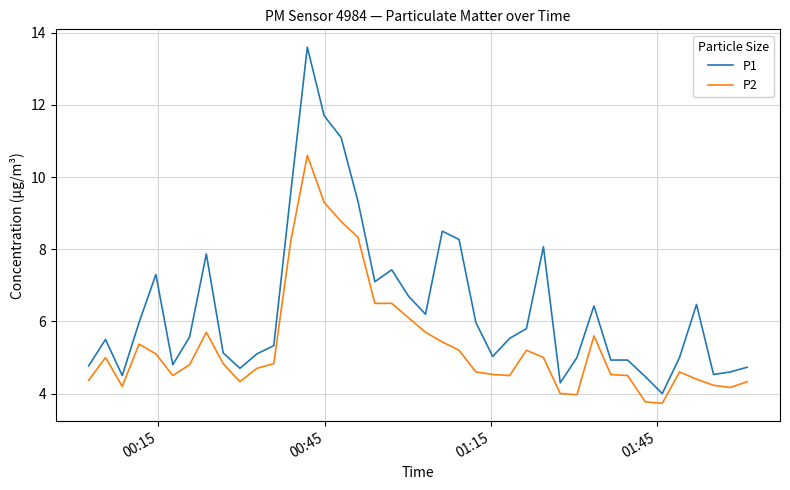

What is the greatest value displayed?

13.6